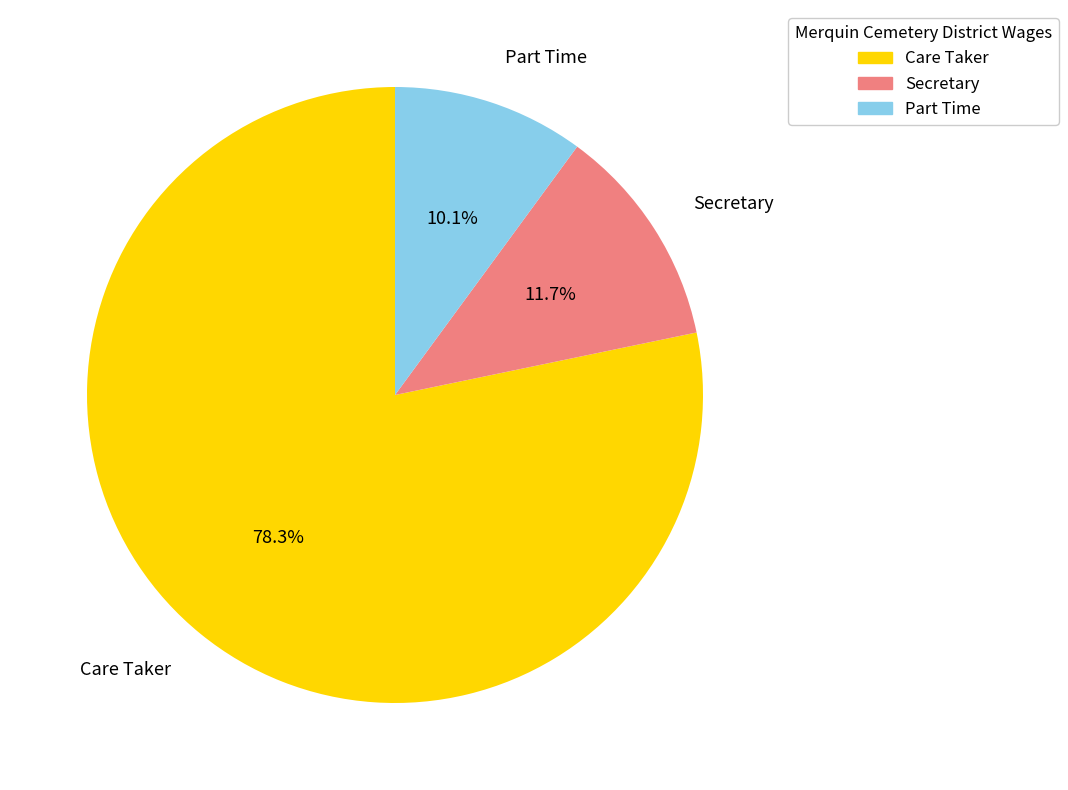

How much of the chart is everything except Part Time?

89.9%